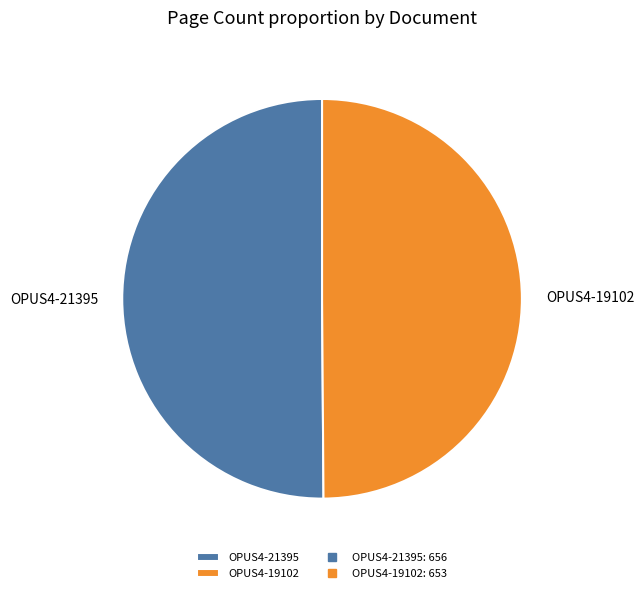

What is the ratio of the value at OPUS4-19102 to the value at OPUS4-21395?

1.0